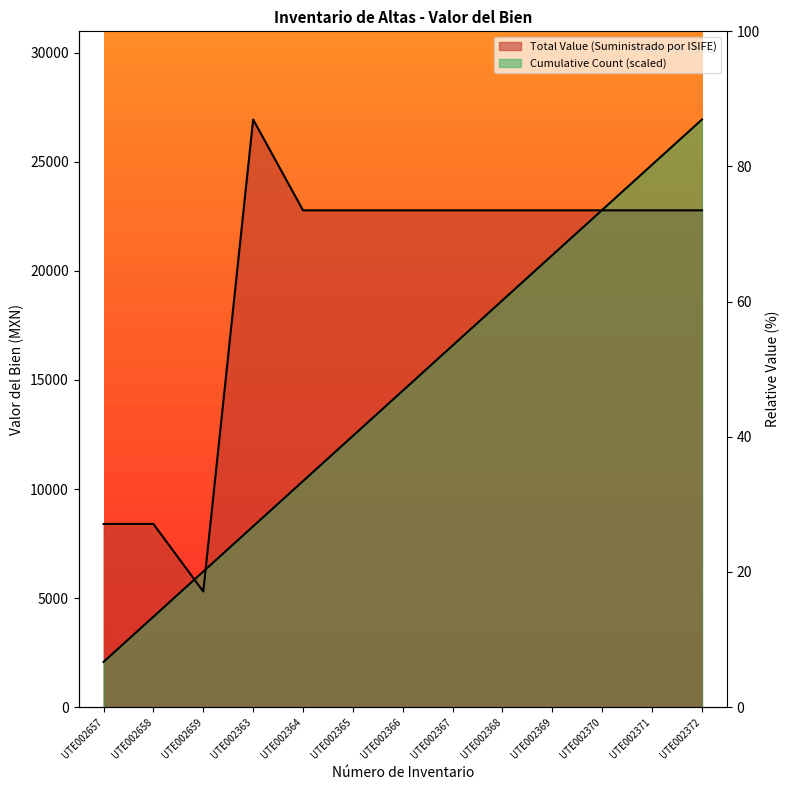

List the series in order of their overall mean, highest first.

Total Value (Suministrado por ISIFE), Cumulative Count